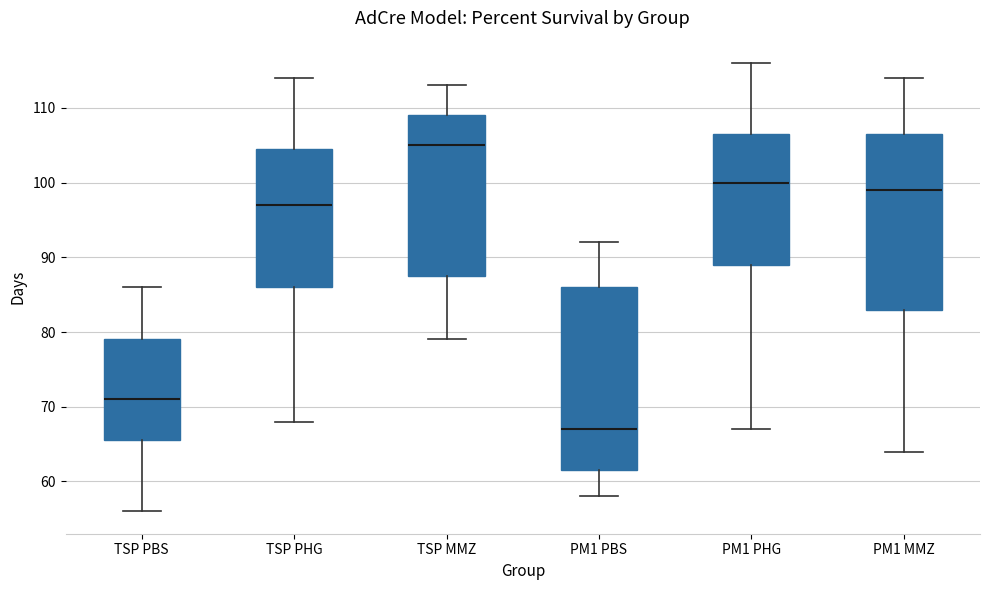

Which box's median line is the highest?

TSP MMZ